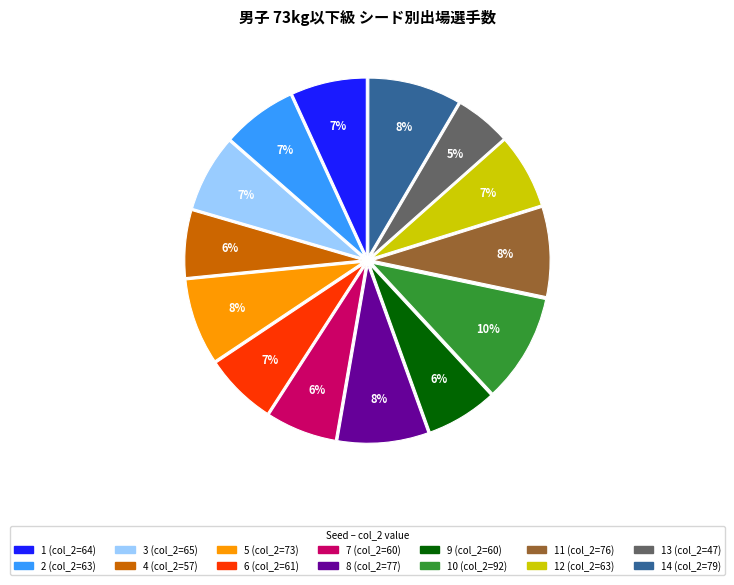

Does any single category account for the majority?

No